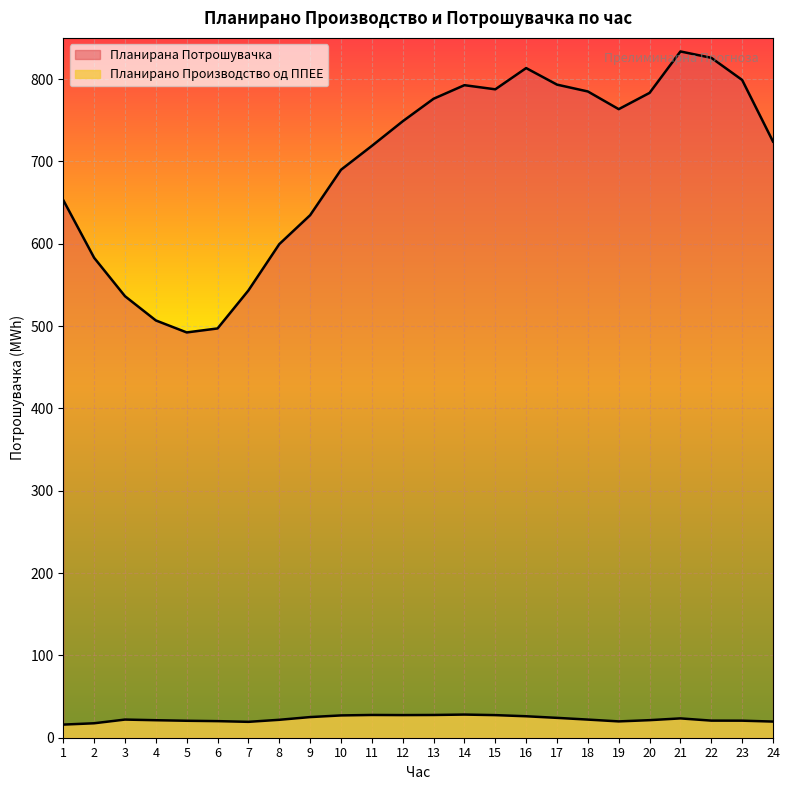

Where does the Планирано Производство од ППЕЕ series first go above 22?

3